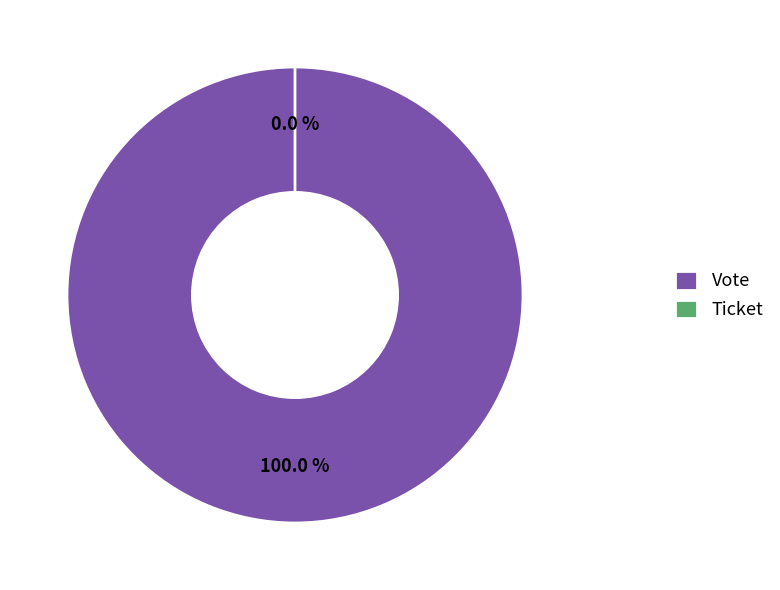

What portion of the pie excludes Ticket?

100.0%